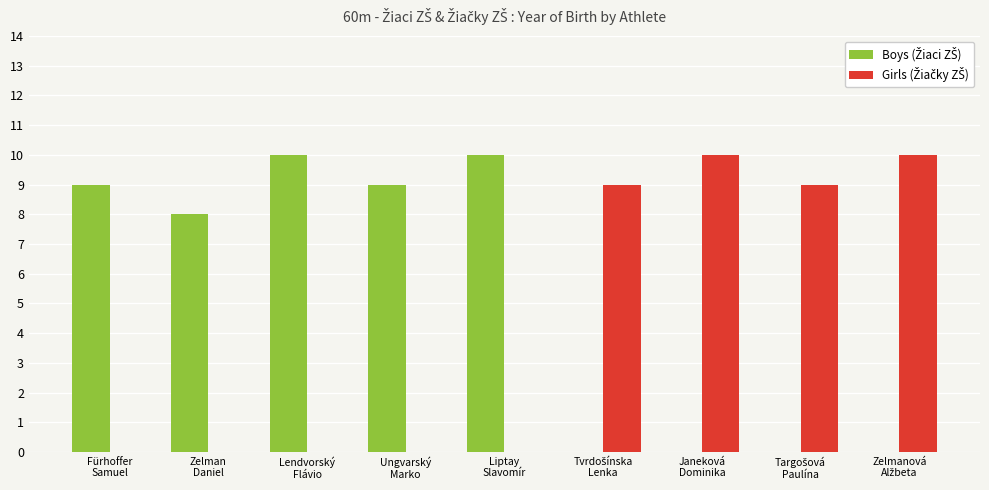

Which series changed the most between Ungvarský
Marko and Liptay
Slavomír?

Boys (Žiaci ZŠ)